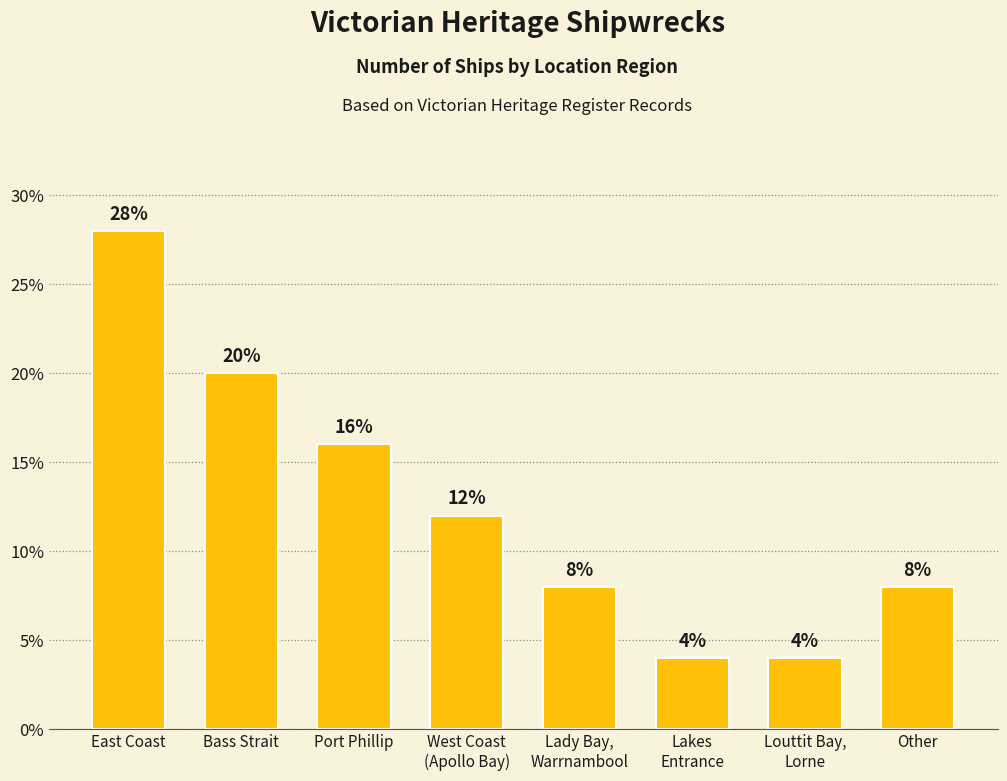

What is the approximate value at Port Phillip?

16.0